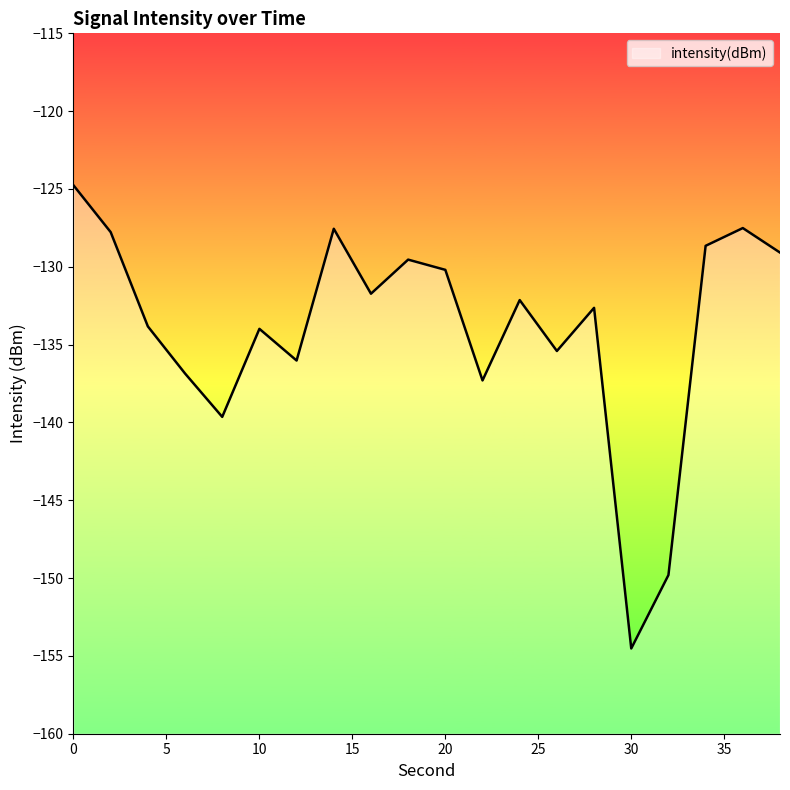

What value does the data have at 34?

-128.7